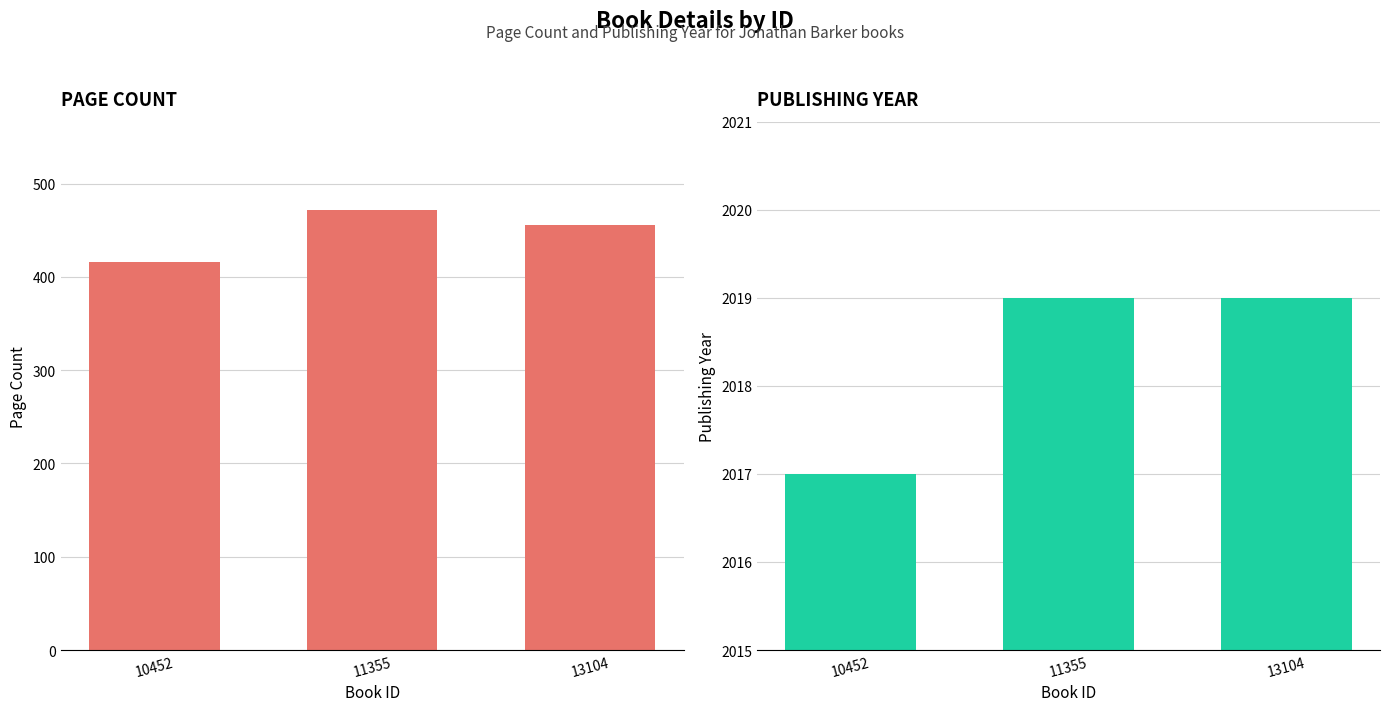

What is the greatest value displayed?

2019